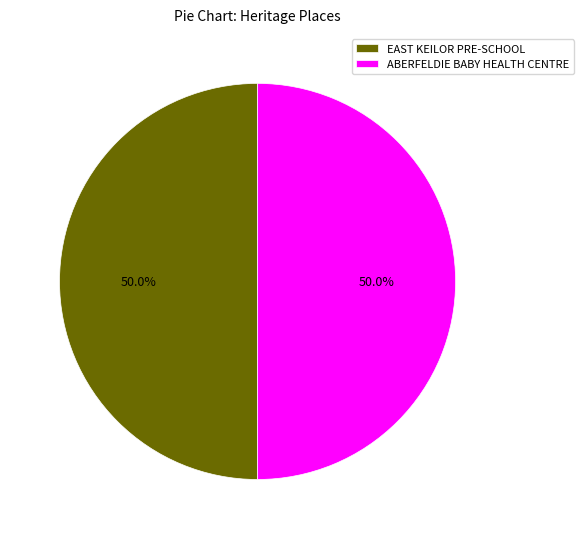

What is the ratio of the value at ABERFELDIE BABY HEALTH CENTRE to the value at EAST KEILOR PRE-SCHOOL?

1.0